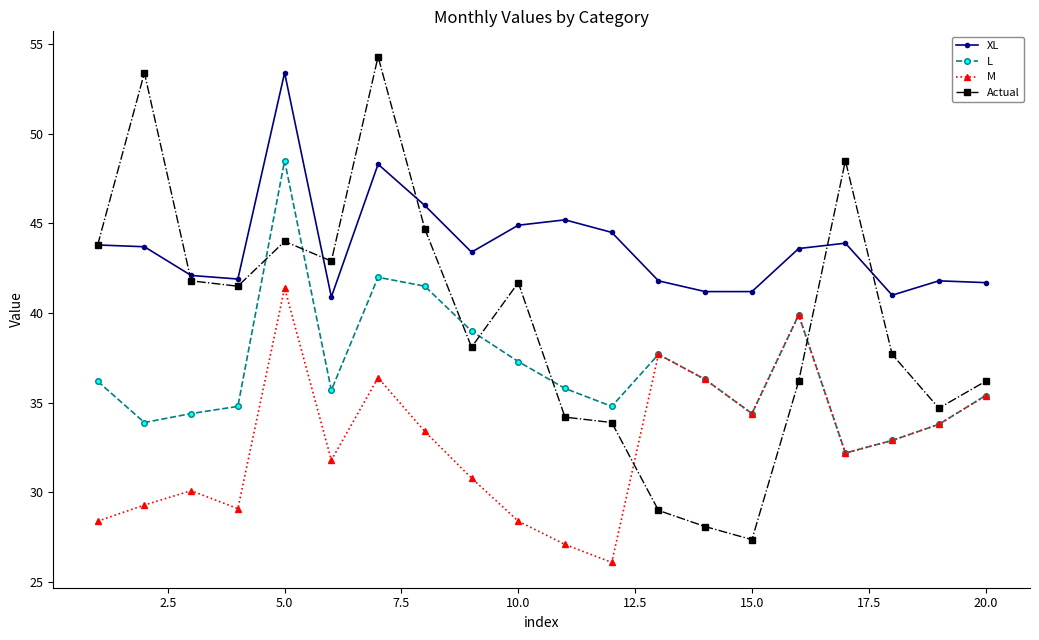

Which series has the widest spread of values?

Actual